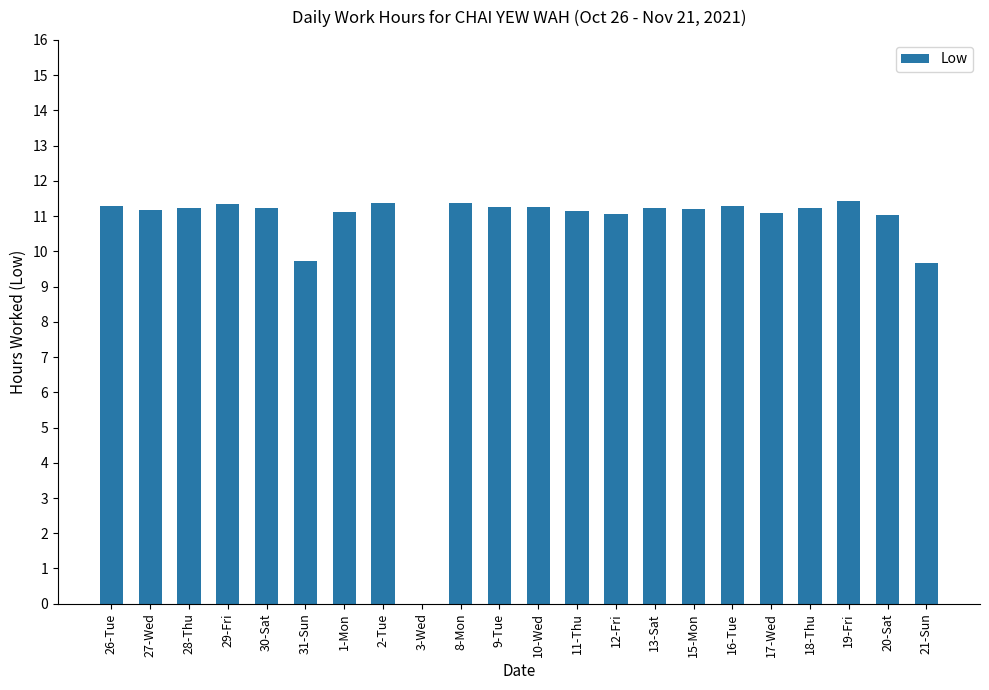

Between 12-Fri and 31-Sun, which is larger?

12-Fri